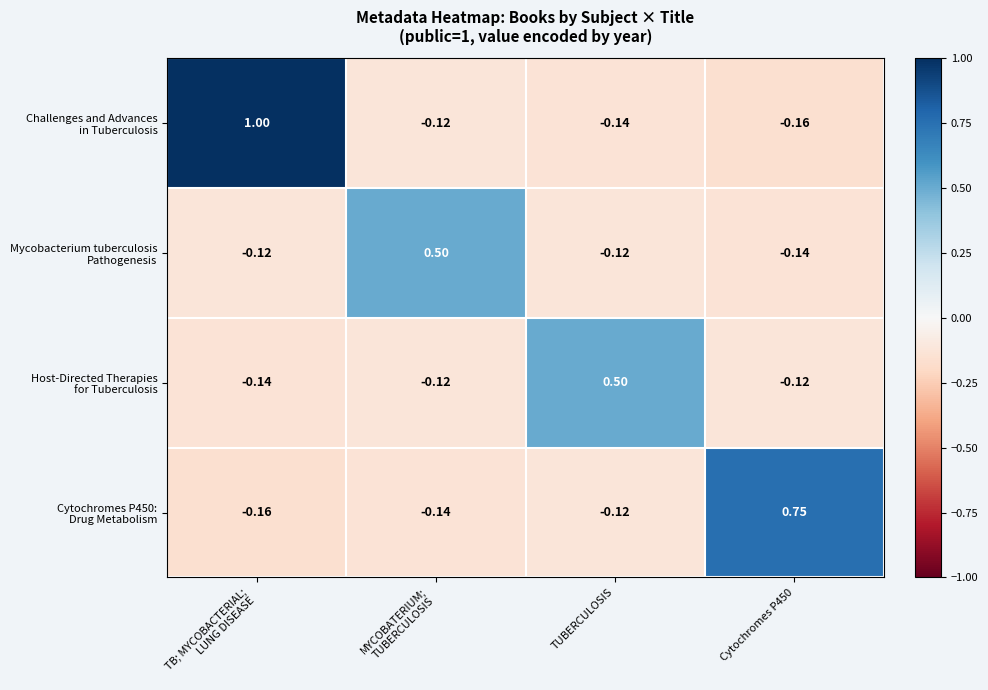

What is the difference between the highest and lowest values at Cytochromes P450?

0.9